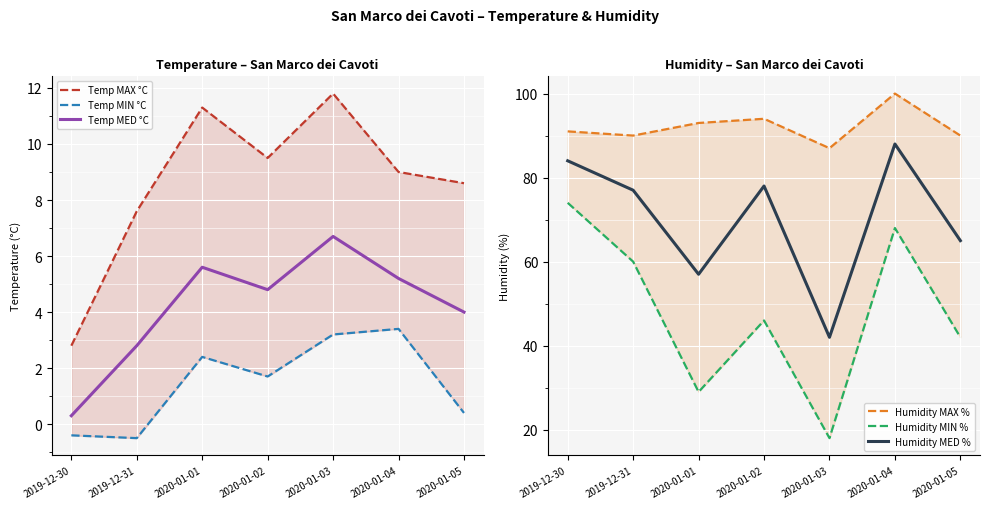

What is the value of the Humidity MIN % point at the 1st from the left?

74.0